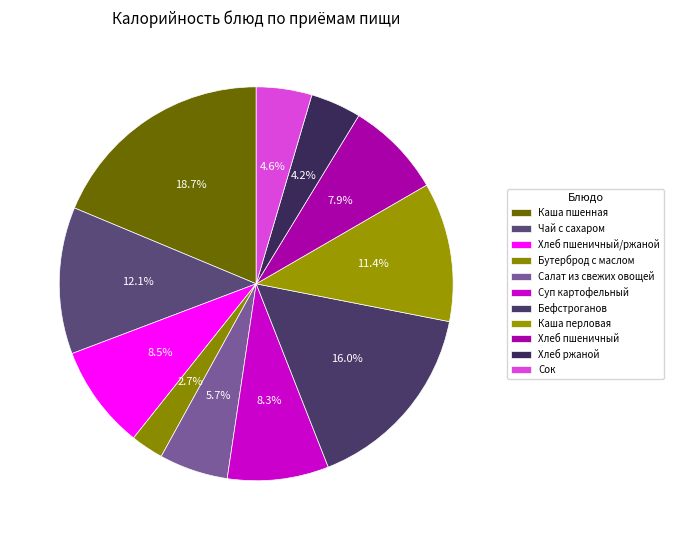

How many slices are in this pie chart?

11